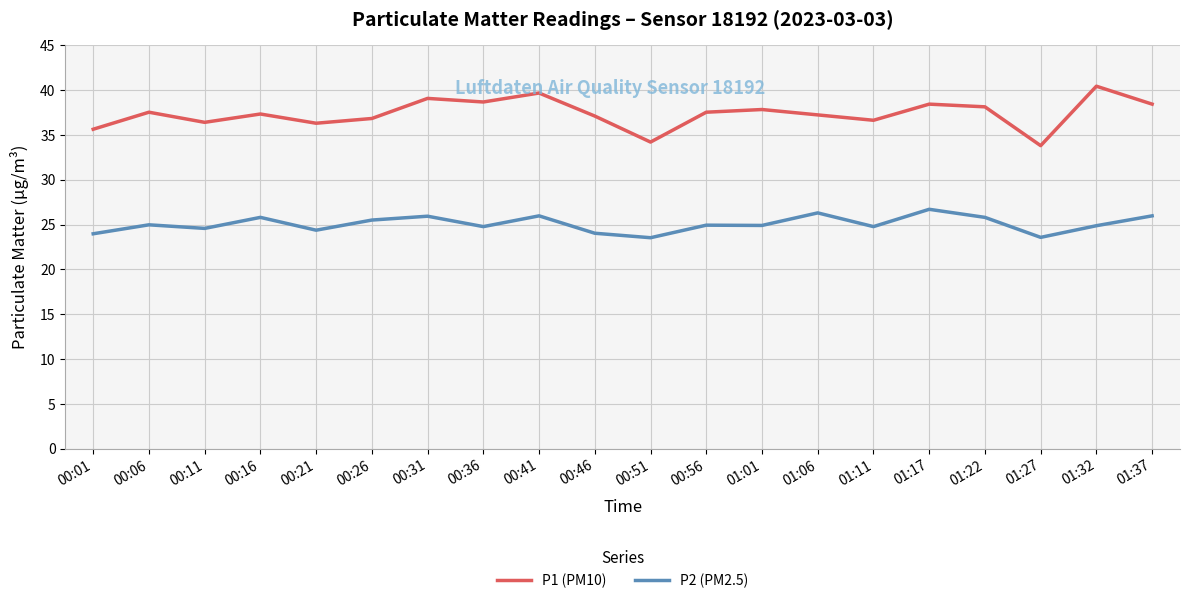

Which category has the lowest value in the P1 (PM10) series?

01:27